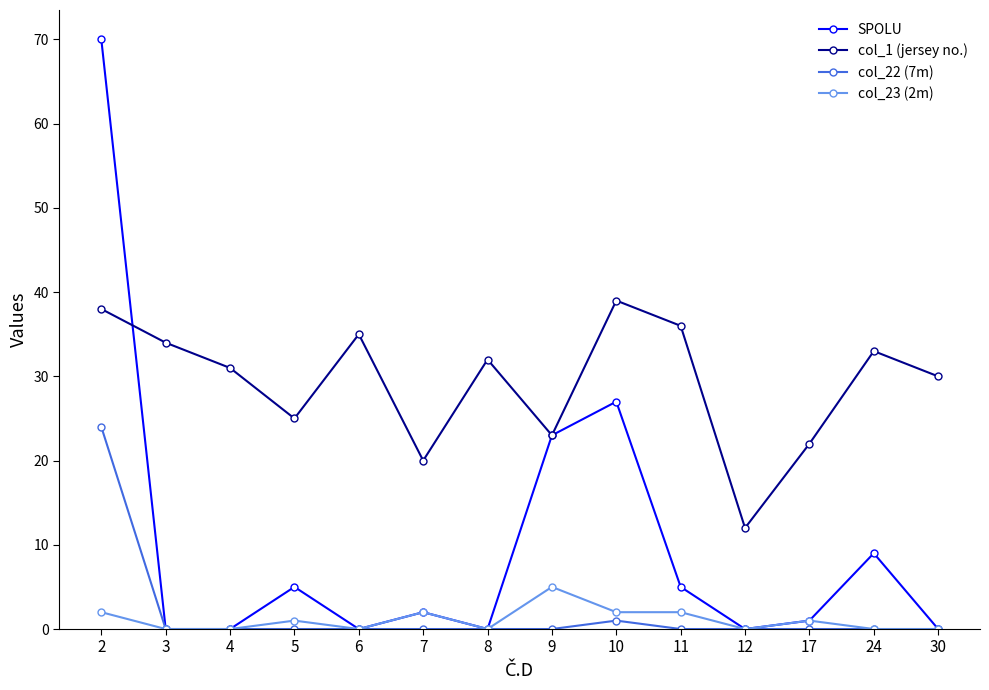

Rank the series by their maximum value, from lowest to highest.

col_23 (2m), col_22 (7m), col_1 (jersey no.), SPOLU